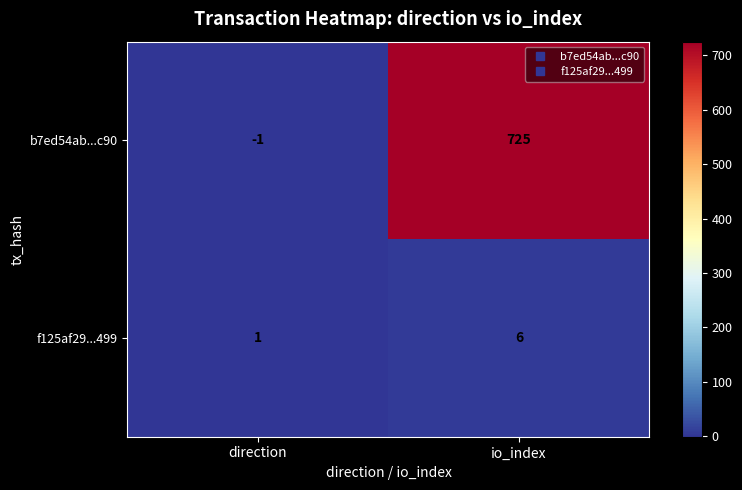

What is the difference between the highest and lowest values at direction?

2